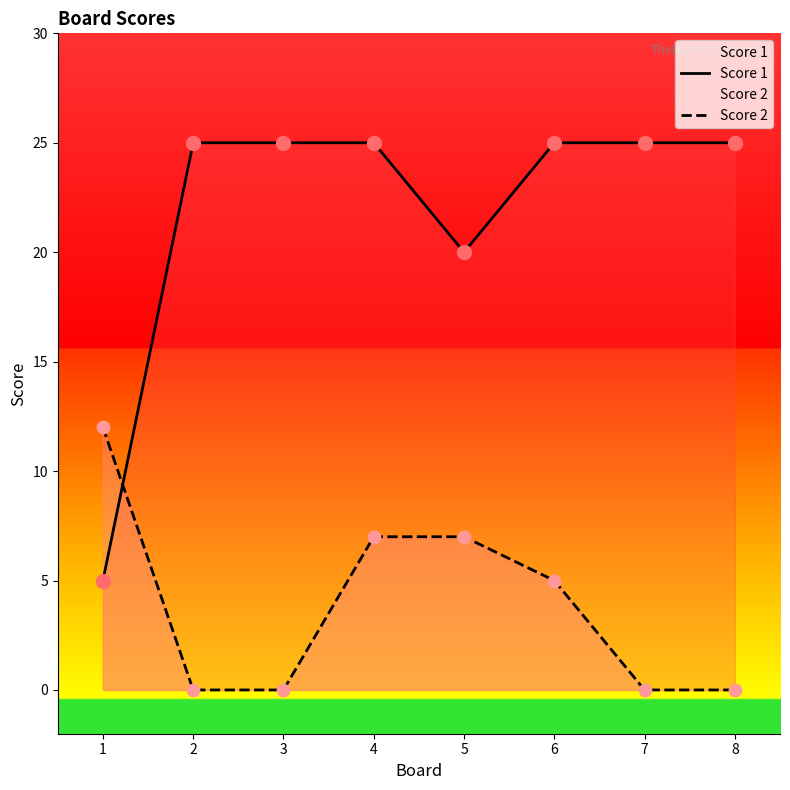

At which category is the sum across all series the highest?

4